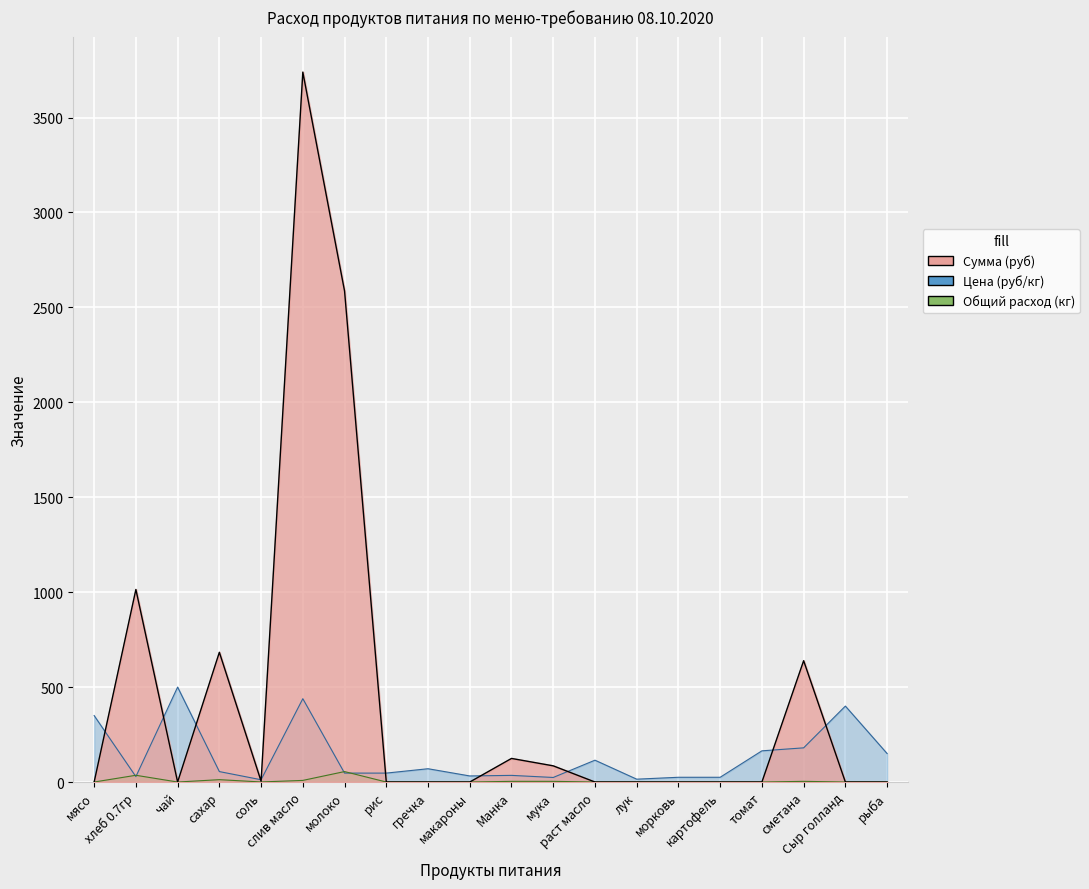

What is the maximum value shown in the chart?

3739.3